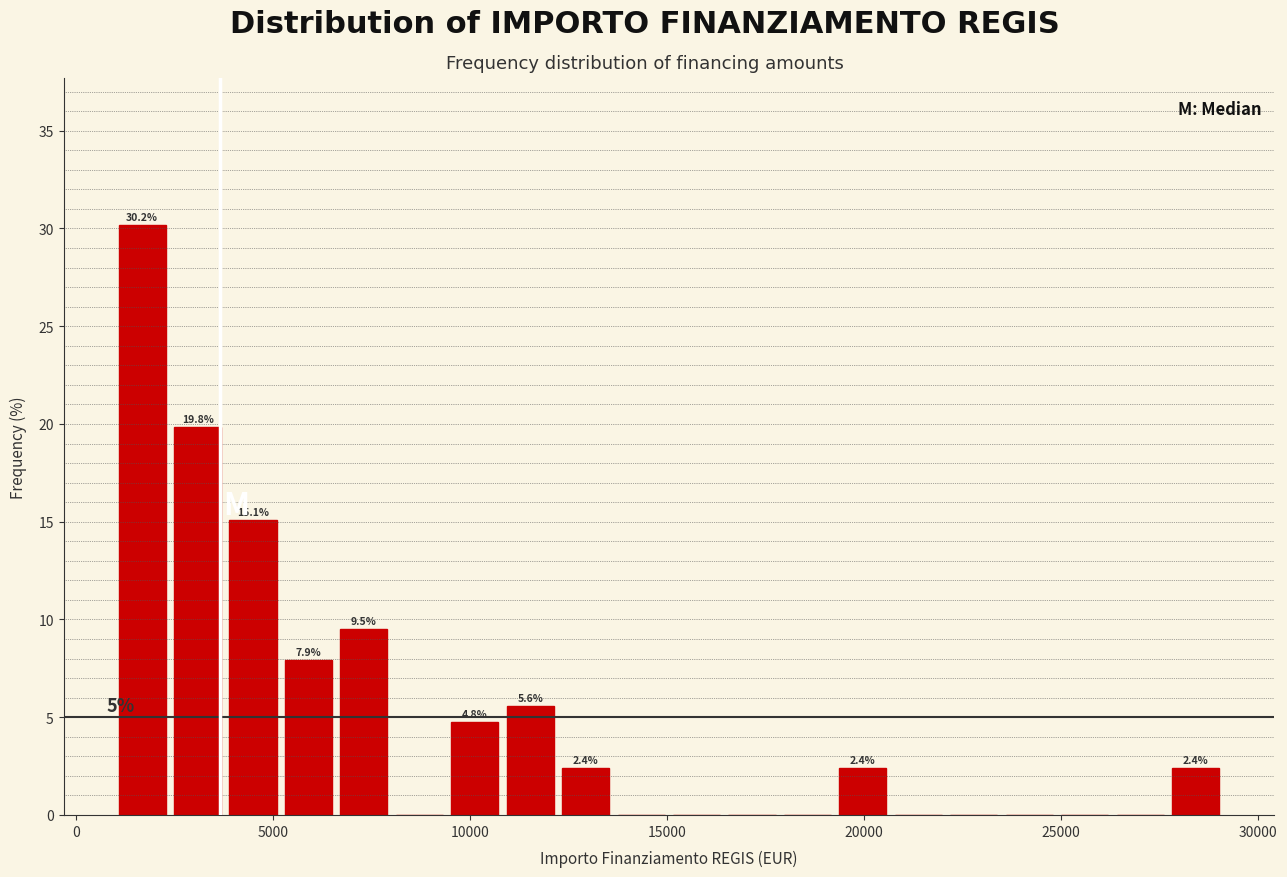

Read against the x-axis, roughly where is the centre of the tallest bar?

1500